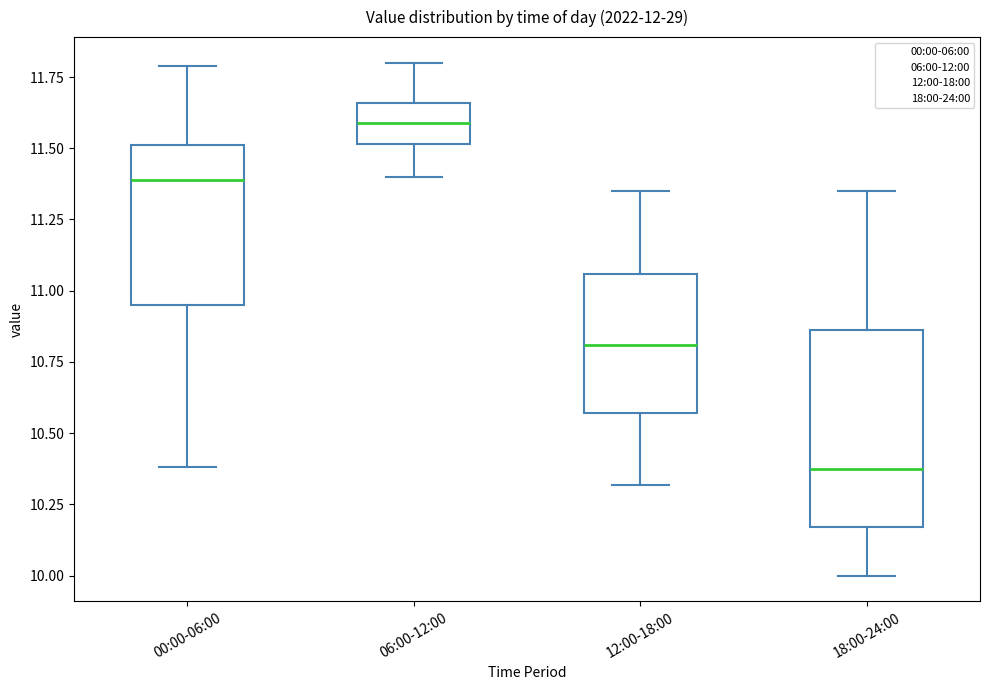

Which box's median line is the highest?

06:00-12:00